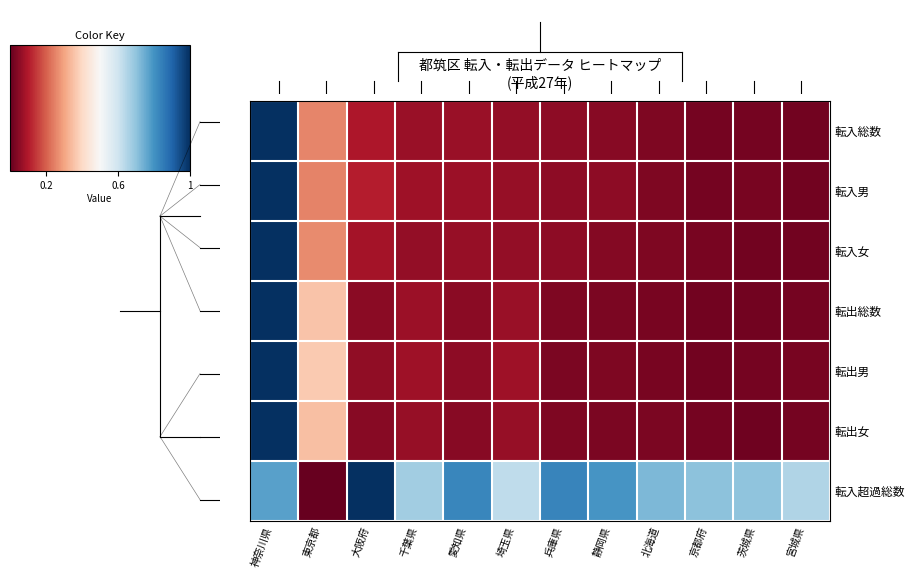

What is the maximum value shown in the chart?

1.0